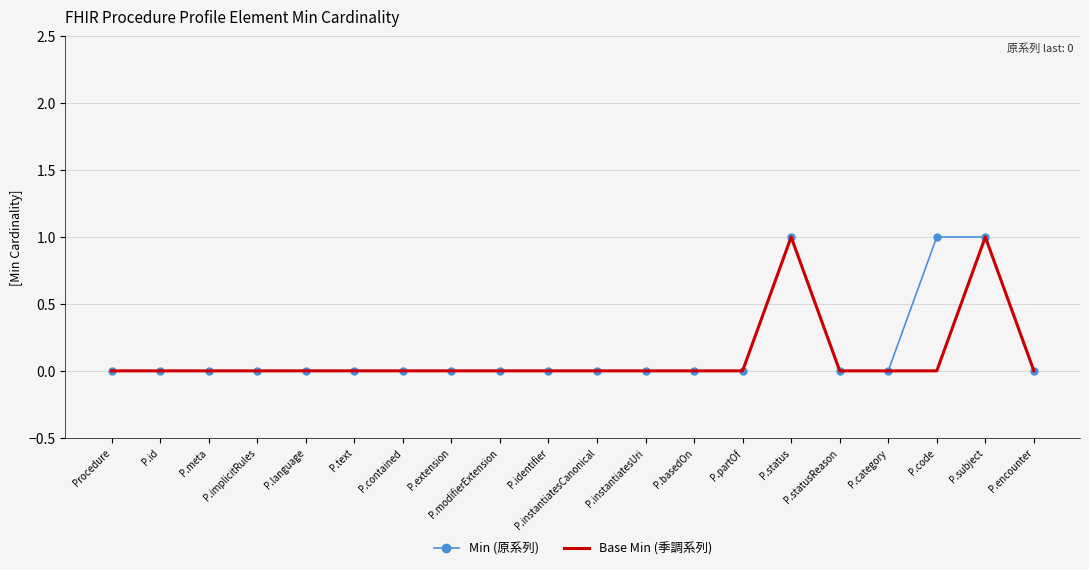

Rank the series by their average value, from highest to lowest.

Min (原系列), Base Min (季調系列)